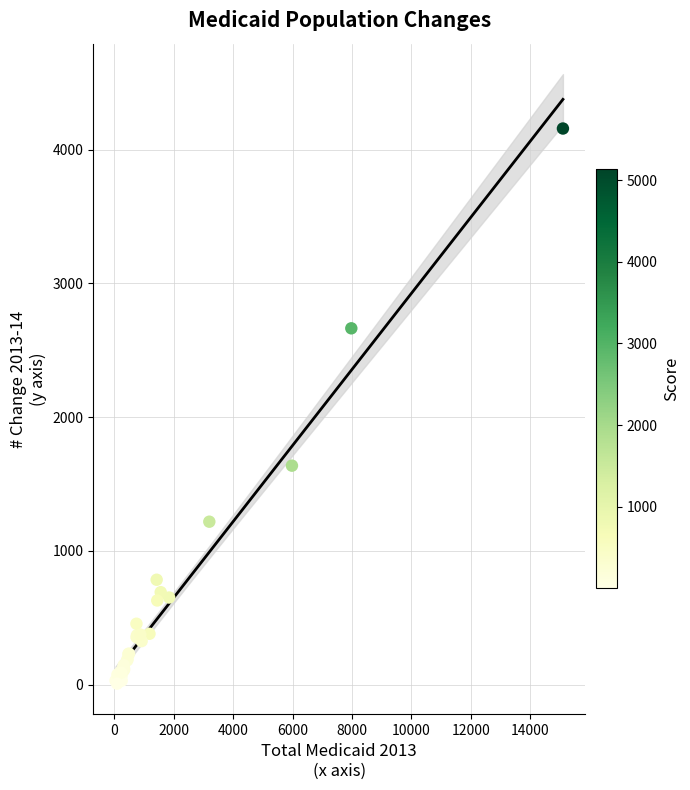

What Y value in the scatter plot is closest to 2082?

1637